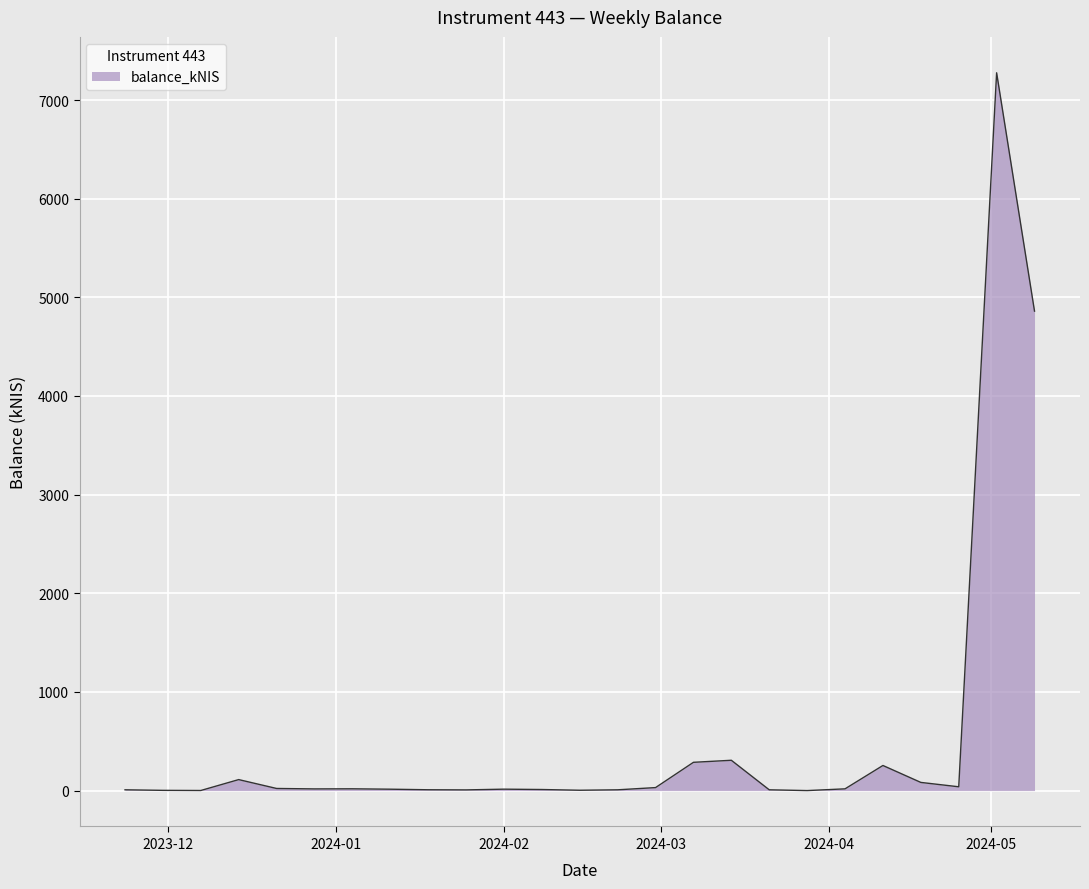

What is the greatest value displayed?

7276.3